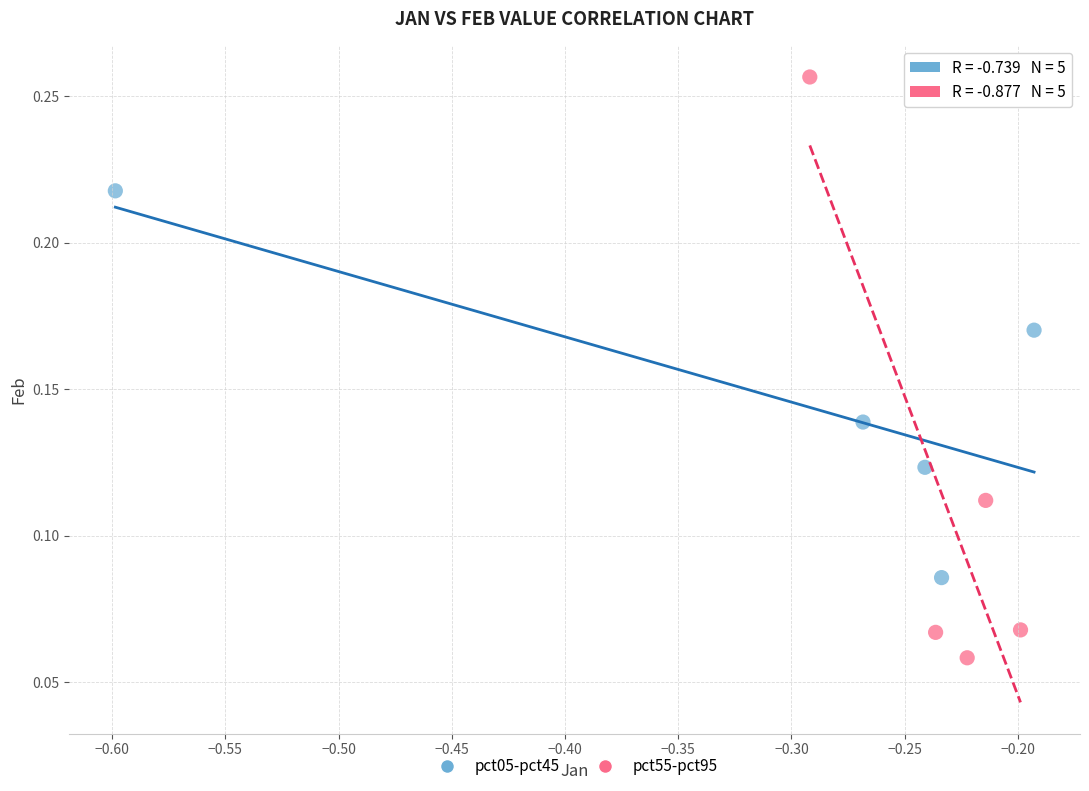

Which series reaches the maximum Y coordinate?

pct55-pct95